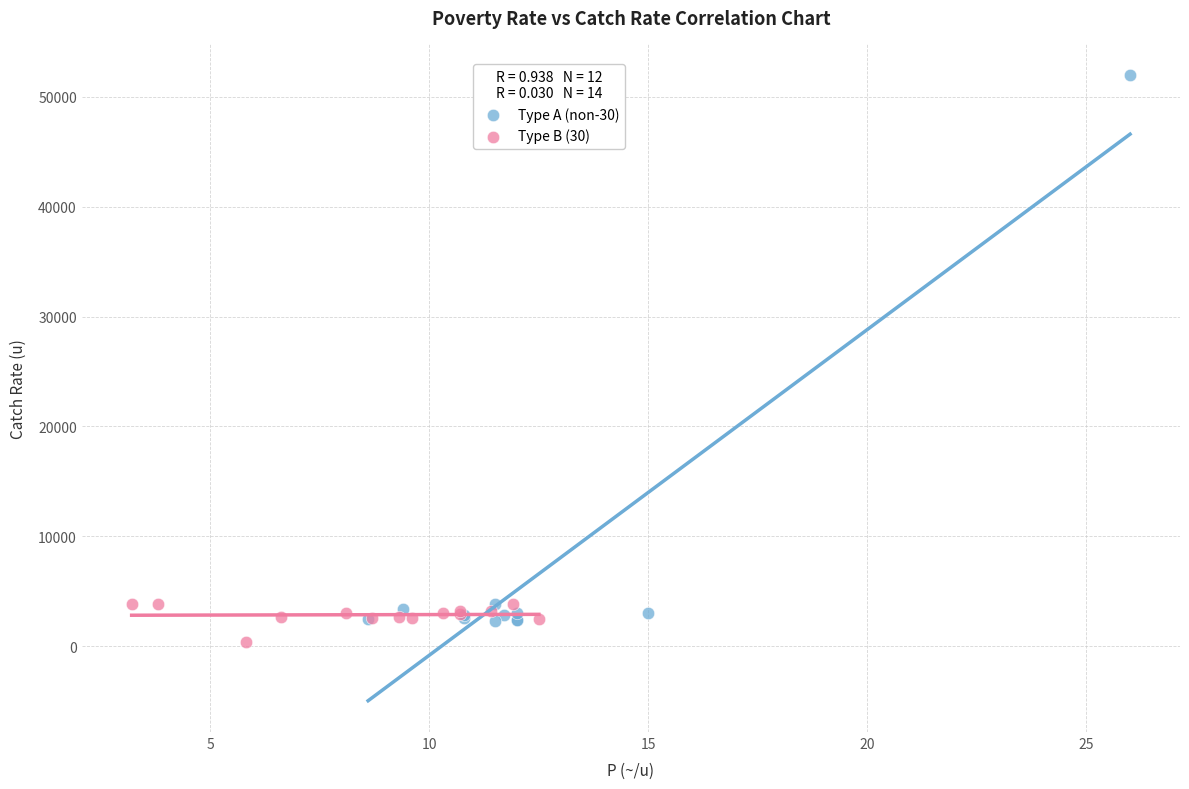

Which series reaches the maximum Y coordinate?

Type A (non-30)